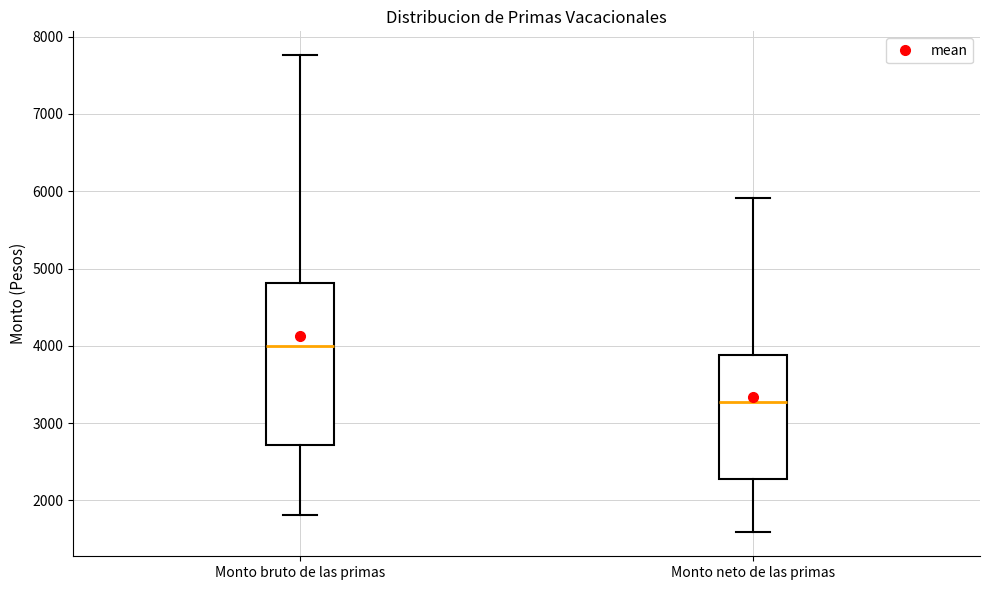

Reading left to right, transcribe this box plot: for each box, give where its median line is, the range the box spans, and where its two whiskers end, as read against the y-axis. The values are not printed on the chart, so give them approximately, as read against the axis.

Monto bruto de las primas: median 4000, box 2700 to 4800, whiskers 1800 to 7800
Monto neto de las primas: median 3300, box 2300 to 3900, whiskers 1600 to 5900